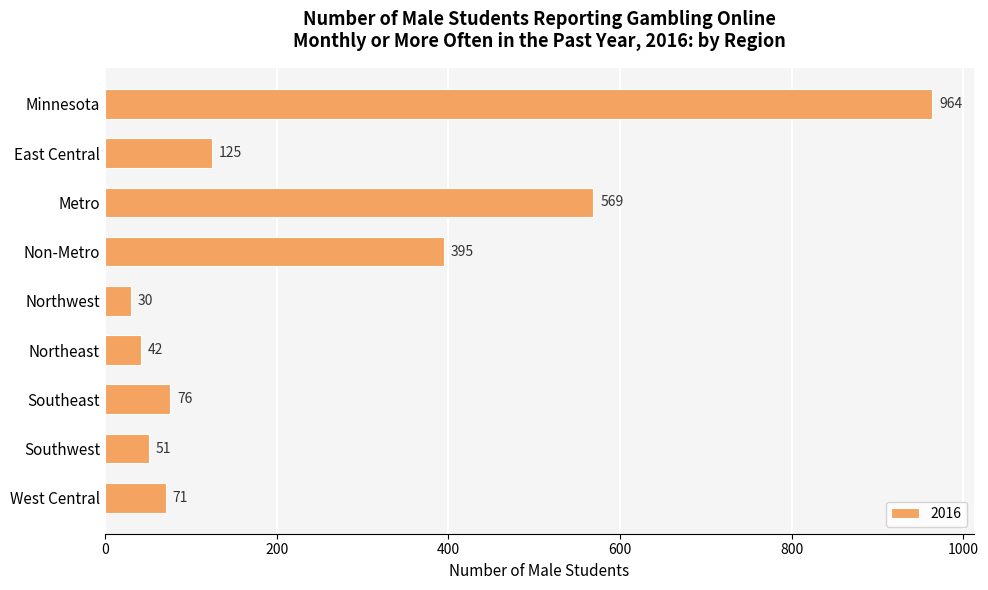

What is the label of the 7th bar from the bottom?

Metro